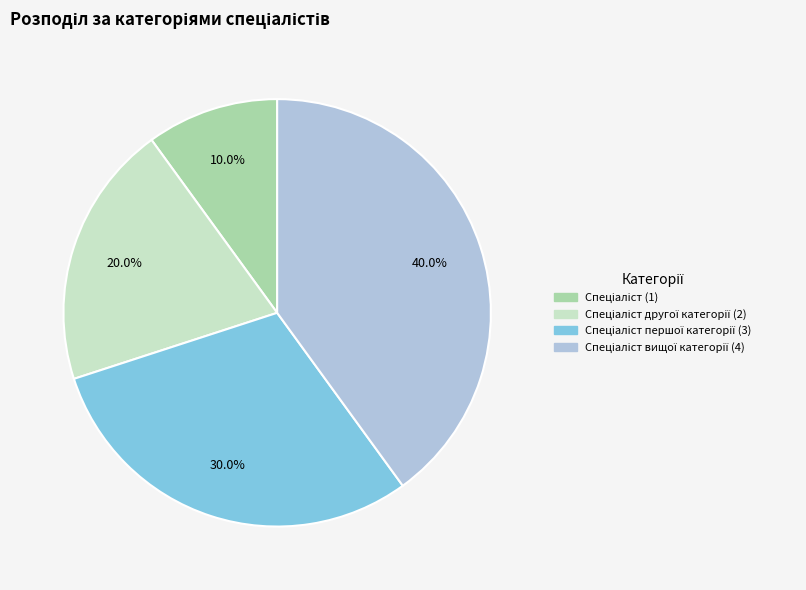

Is there any slice that represents more than half of the pie?

No